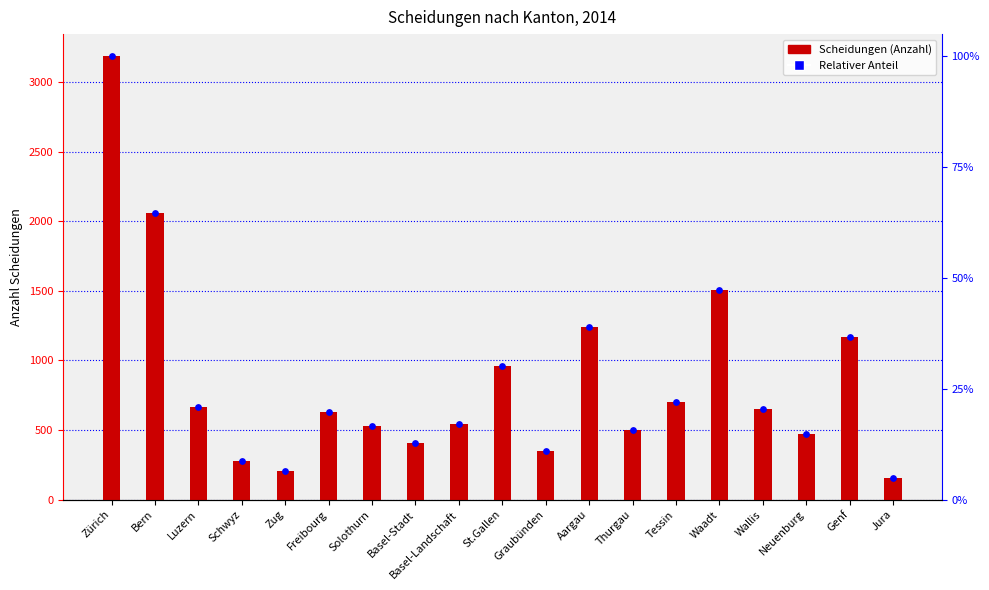

At how many categories does at least one series exceed 2077?

1